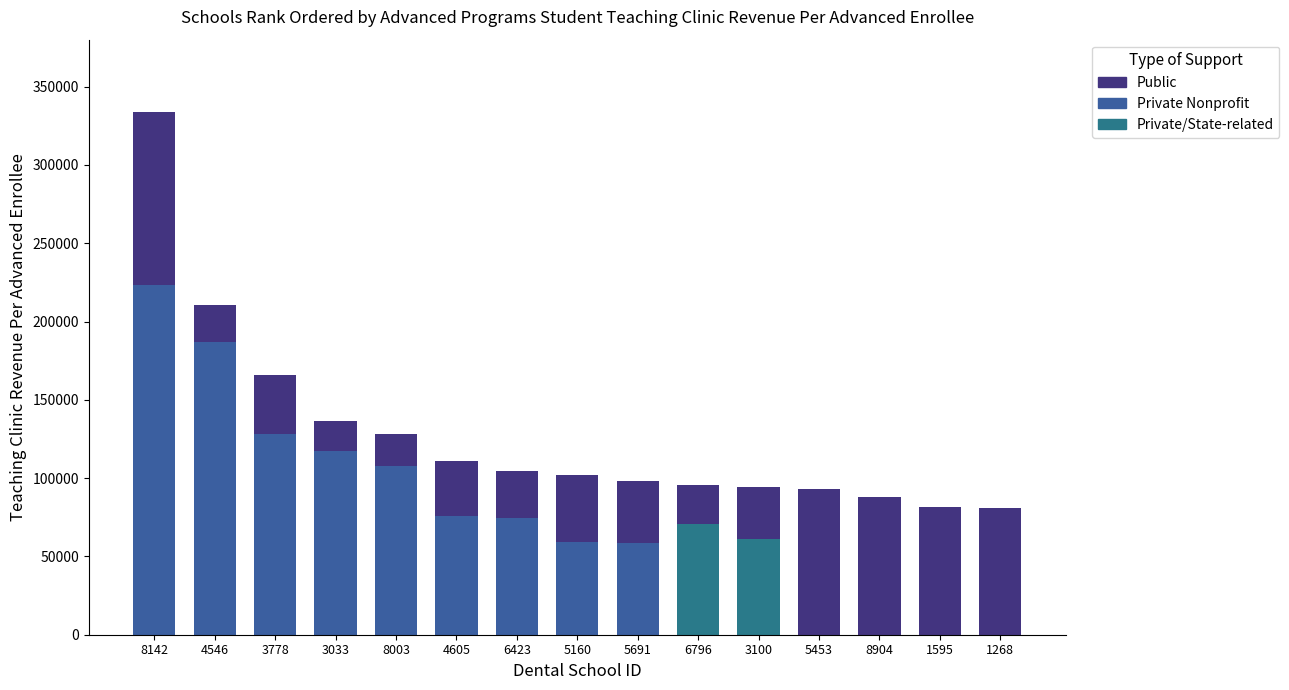

Is it true that Private/State-related equals 0 at 5160?

True